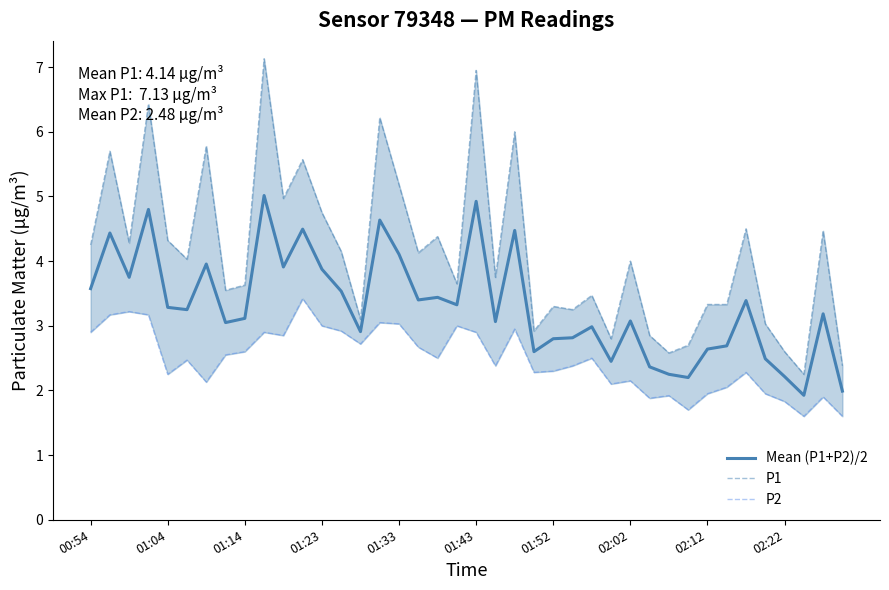

What is the highest value of the Mean (P1+P2)/2 series?

5.0